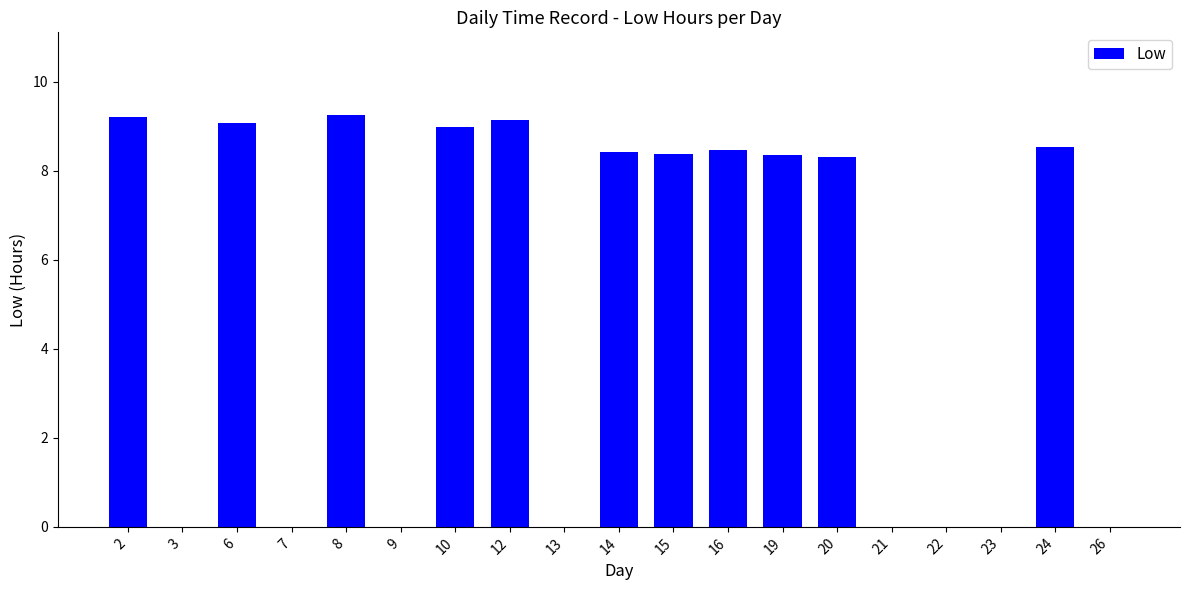

The value at 8 is 15.8. True or false?

False